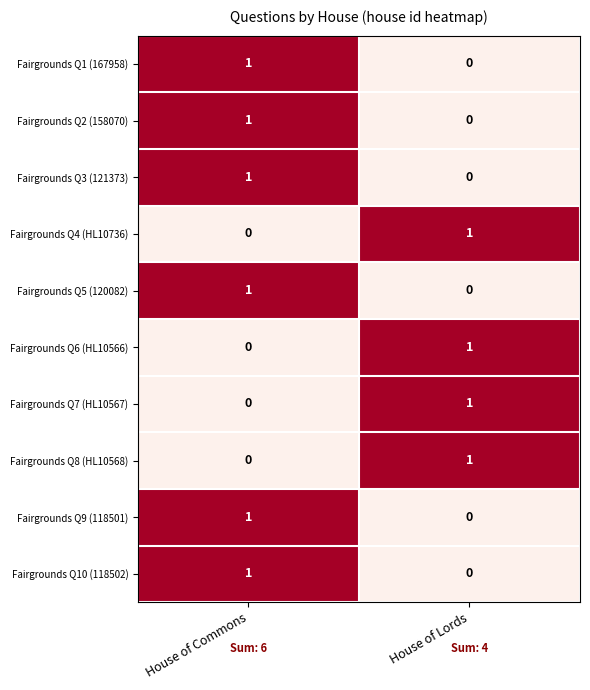

Is the value of Fairgrounds Q8 (HL10568) at House of Commons greater than the value of Fairgrounds Q9 (118501) at House of Commons?

No